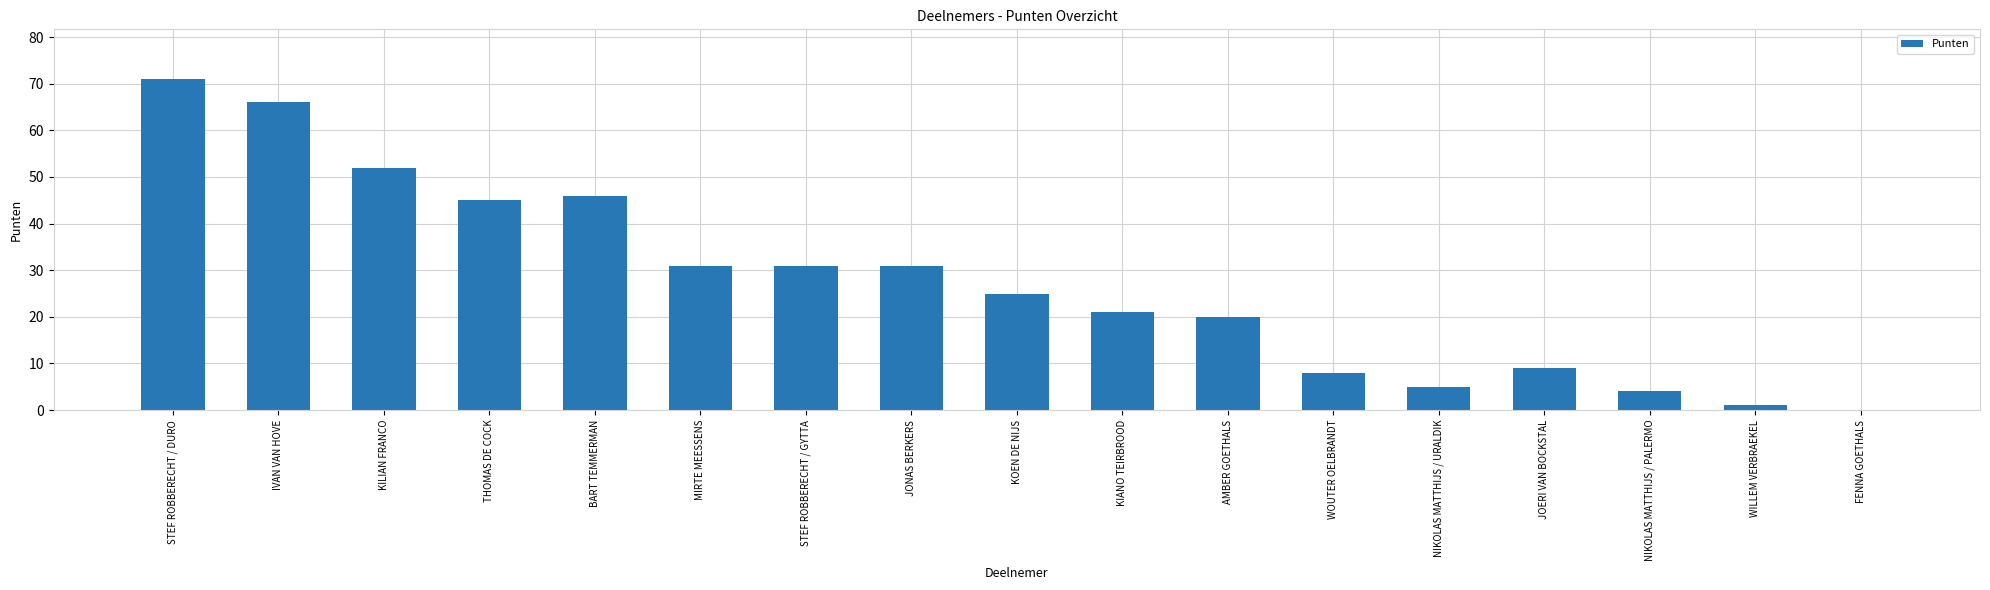

What is the approximate value at MIRTE MEESSENS, to the nearest 10?

30